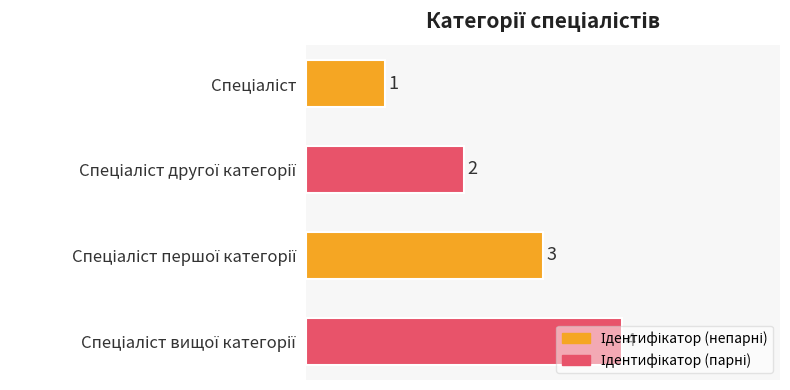

How many values are between 2 and 4?

3